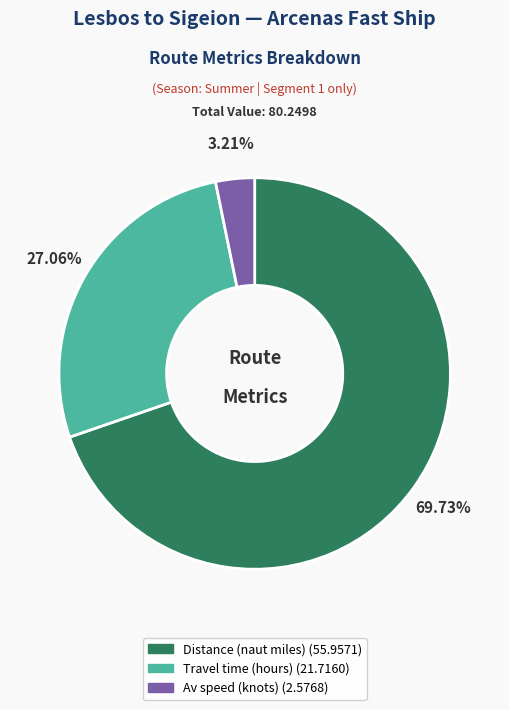

Approximately how many times larger is the value at Av speed (knots) compared to Travel time (hours)?

0.1